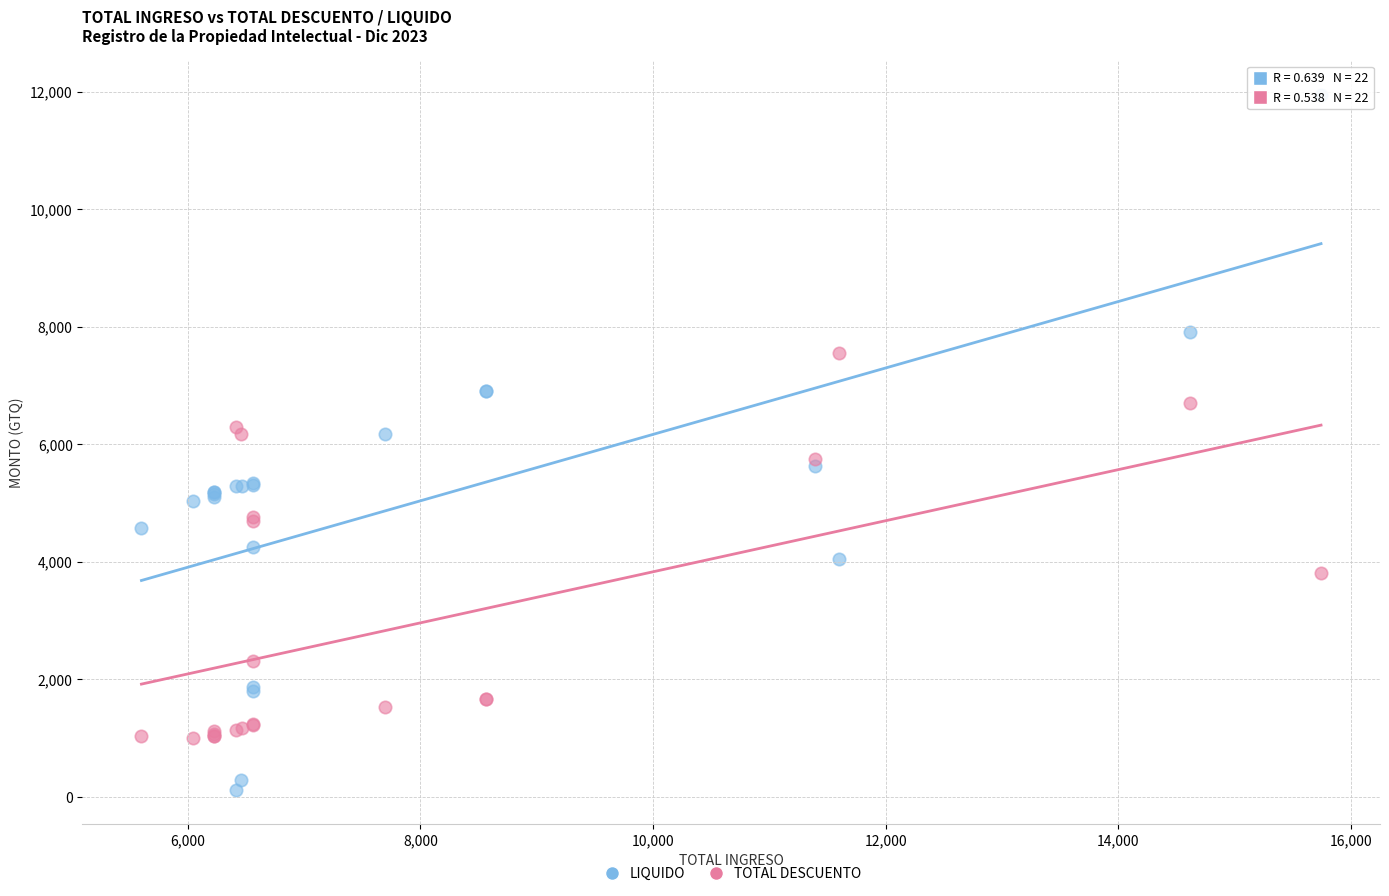

Which series reaches the maximum Y coordinate?

LIQUIDO